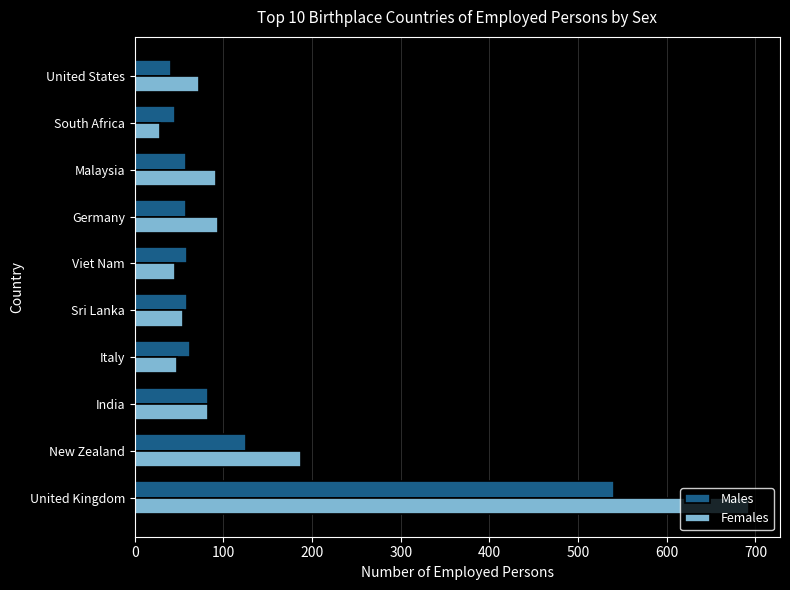

What is the difference between the maximum and second lowest values in the Males series?

495